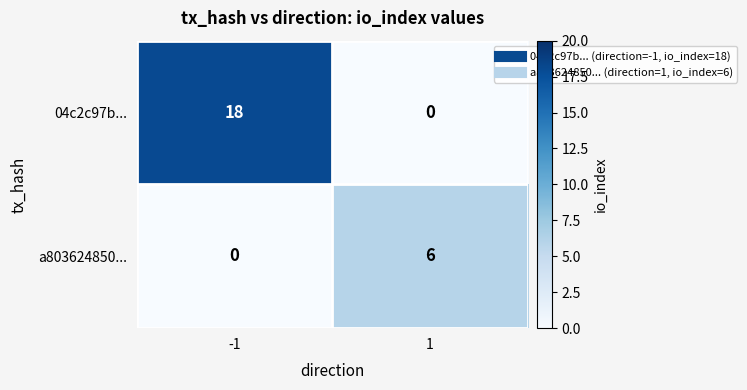

Reading left to right, transcribe all the data shown in this chart.

04c2c97b...: 18	0
a803624850...: 0	6